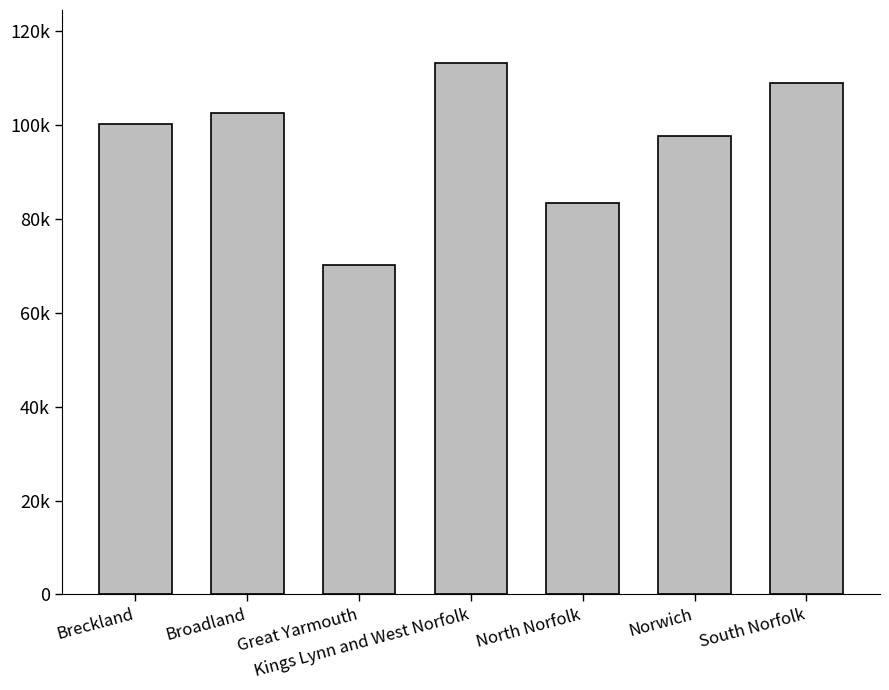

What value does the data have at Norwich?

97557